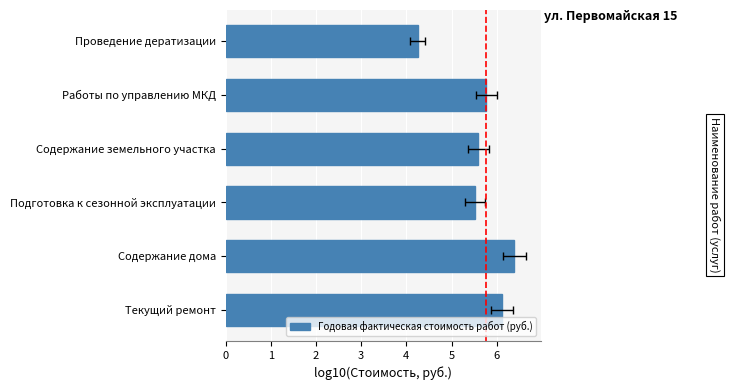

What is the average value?

5.6